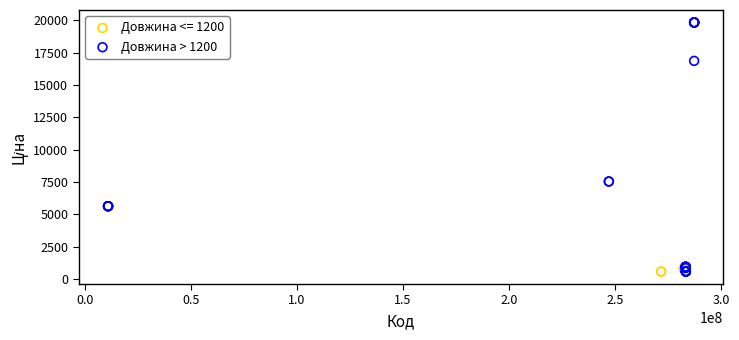

Which series reaches the maximum Y coordinate?

Довжина > 1200